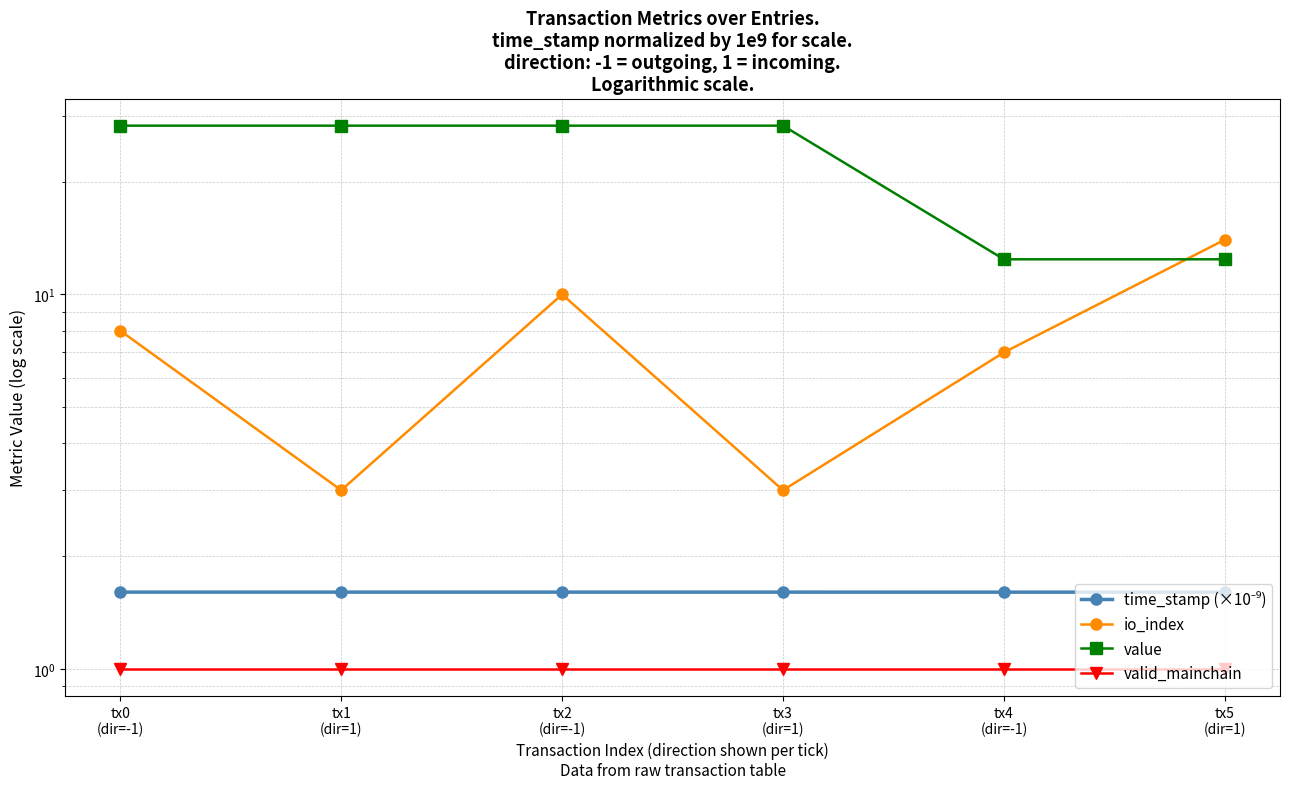

What is the average value of the time_stamp (×10⁻⁹) series?

1.6